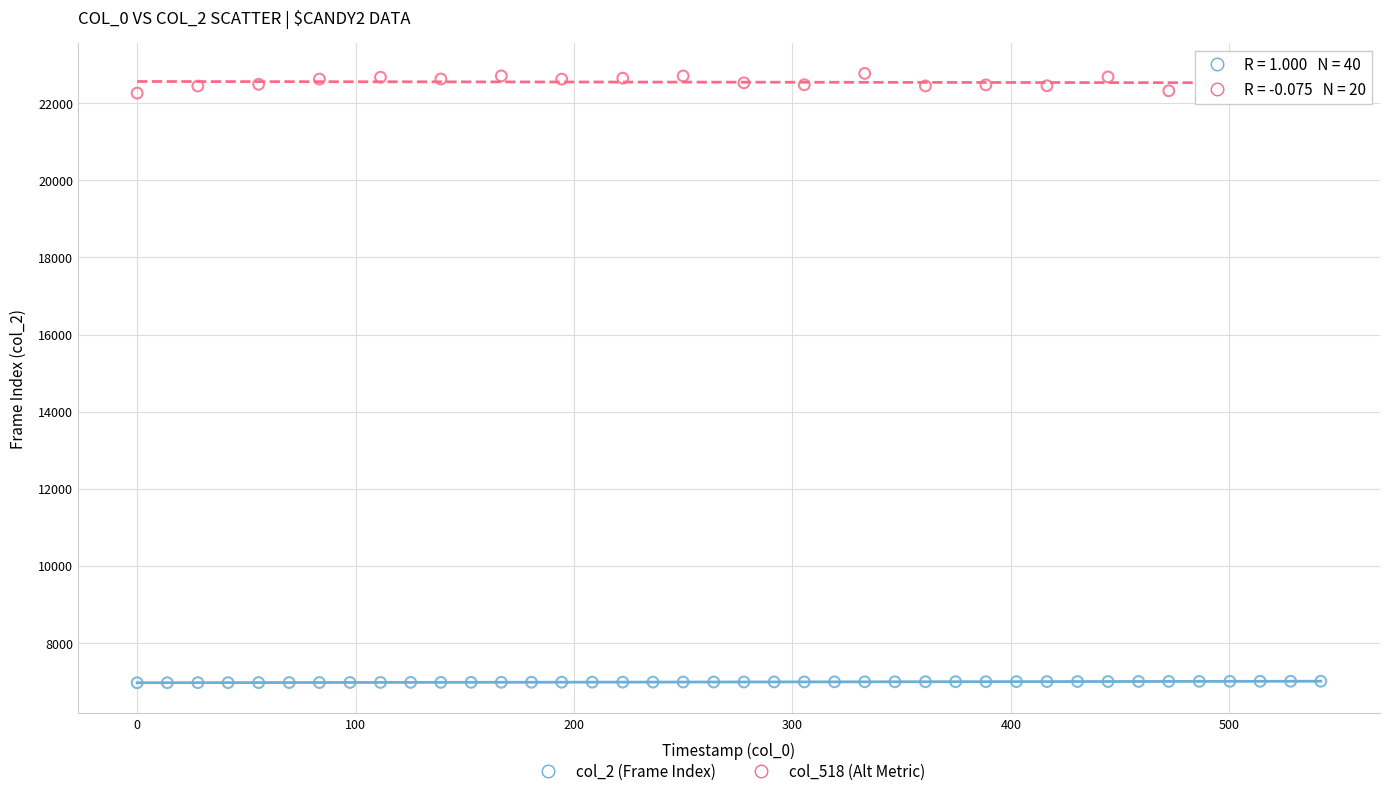

Which series reaches the minimum Y coordinate?

col_2 (Frame Index)